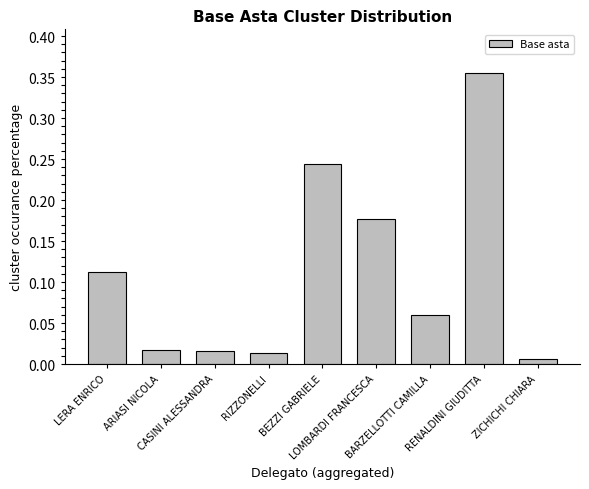

Which label corresponds to the smallest value in the chart?

ZICHICHI CHIARA